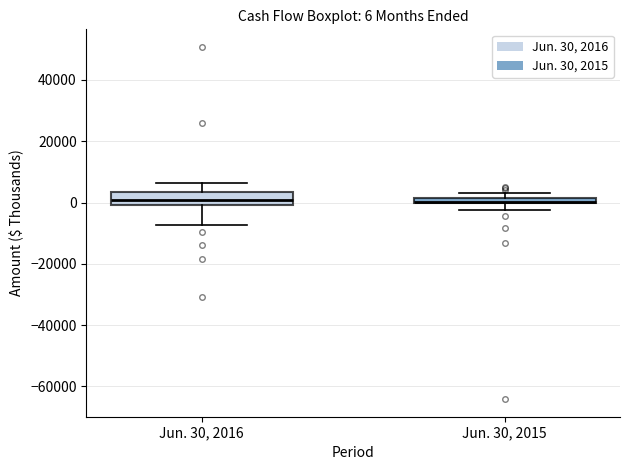

Comparing the boxes themselves (not the whiskers), which one is the tallest?

Jun. 30, 2016